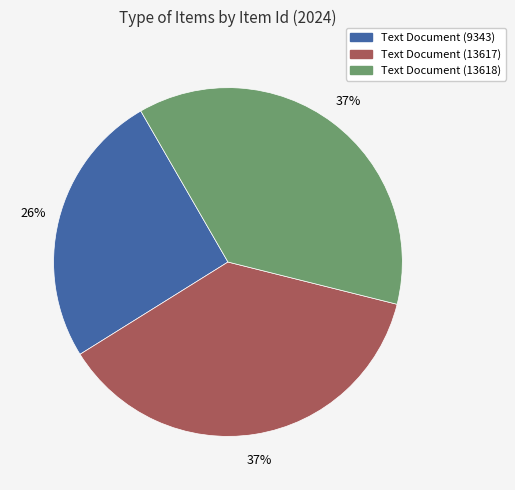

Is there any slice that represents more than half of the pie?

No